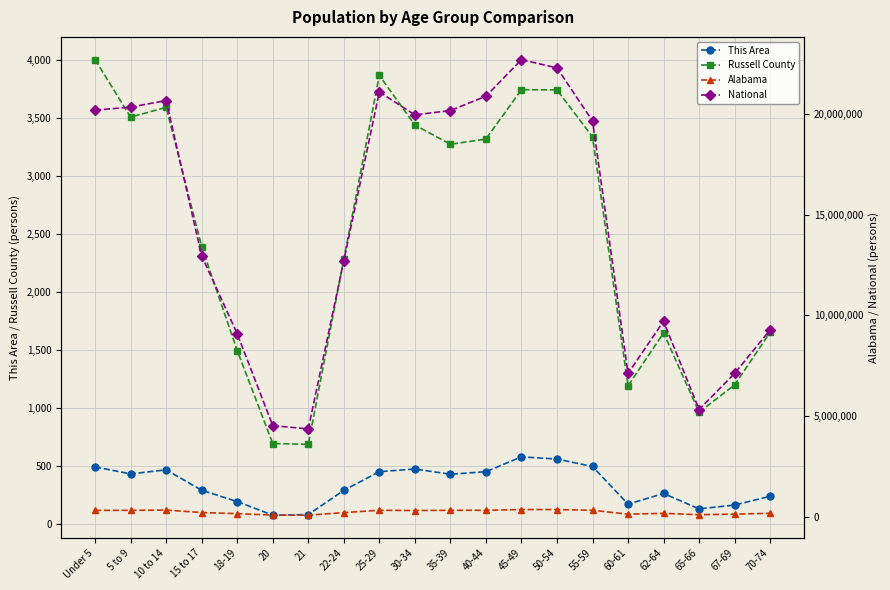

How many categories are shown in the chart?

20